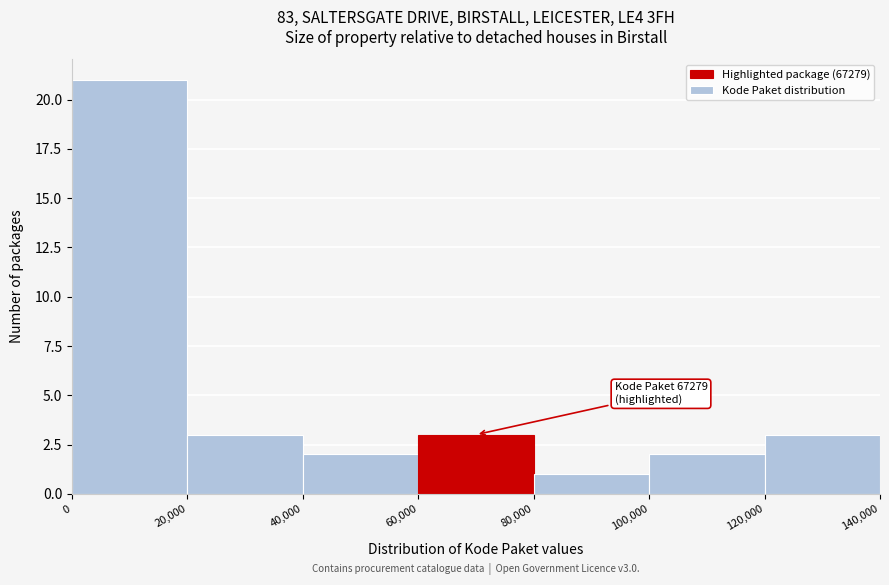

Which range on the x-axis has the tallest bar?

0 to 20,000